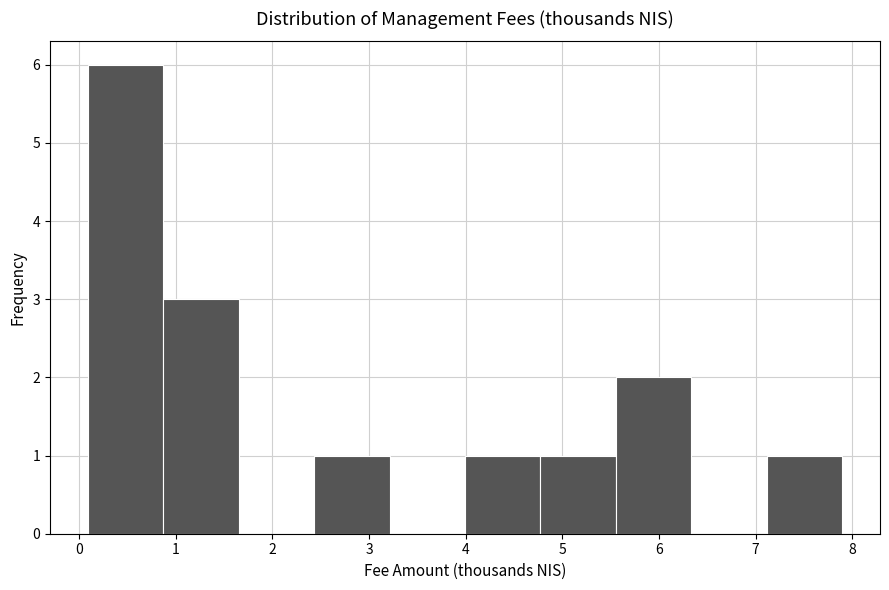

How tall is the bar that spans 7.1 to 7.9 on the x-axis? Neither the bar edges nor the heights are printed on the chart, so give them approximately, as read against the axes.

1